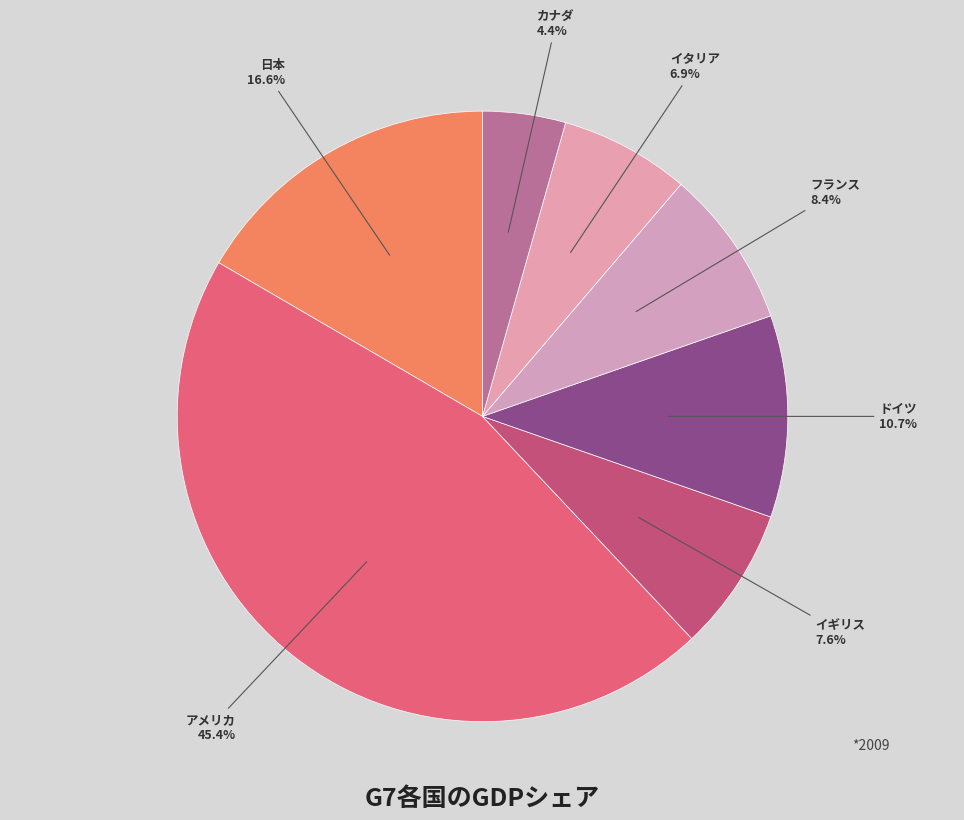

What portion of the pie excludes フランス?

91.6%